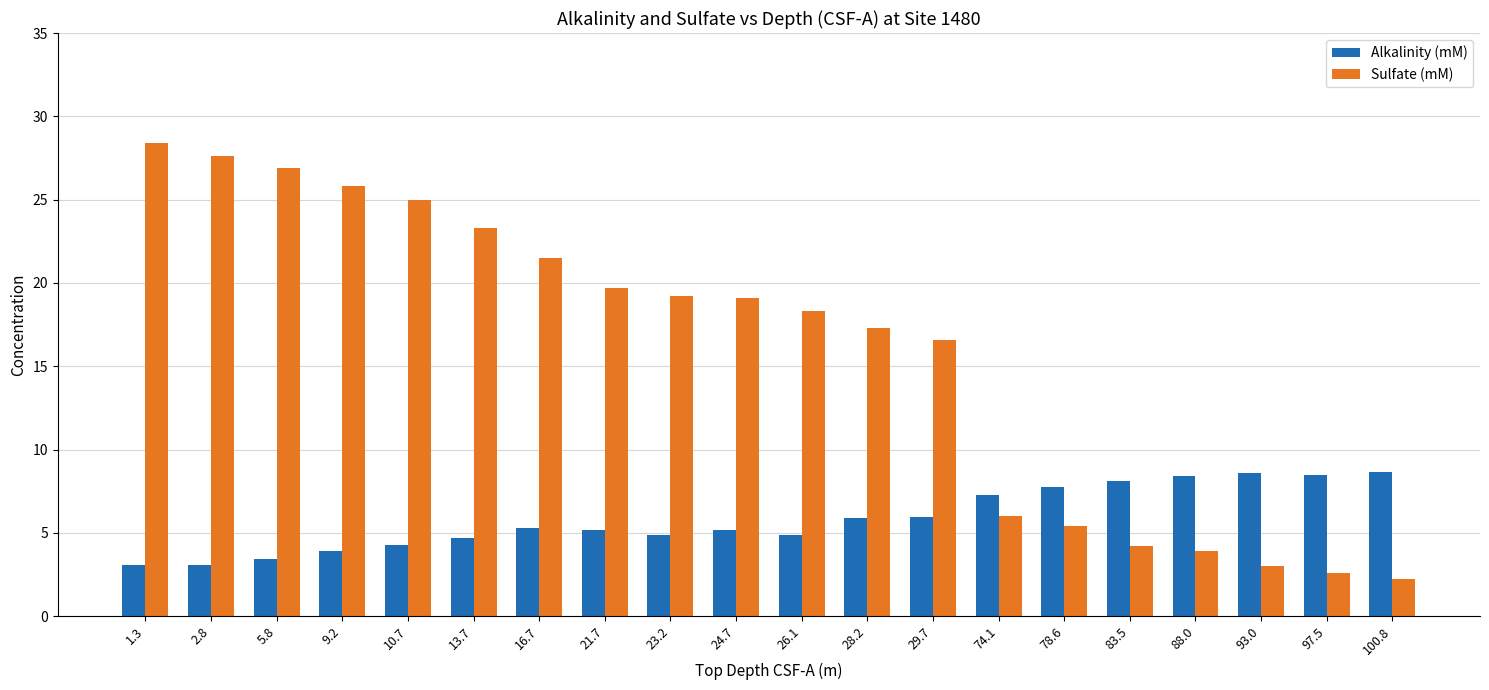

What is the difference between the second highest and second lowest values in the Sulfate (mM) series?

25.0